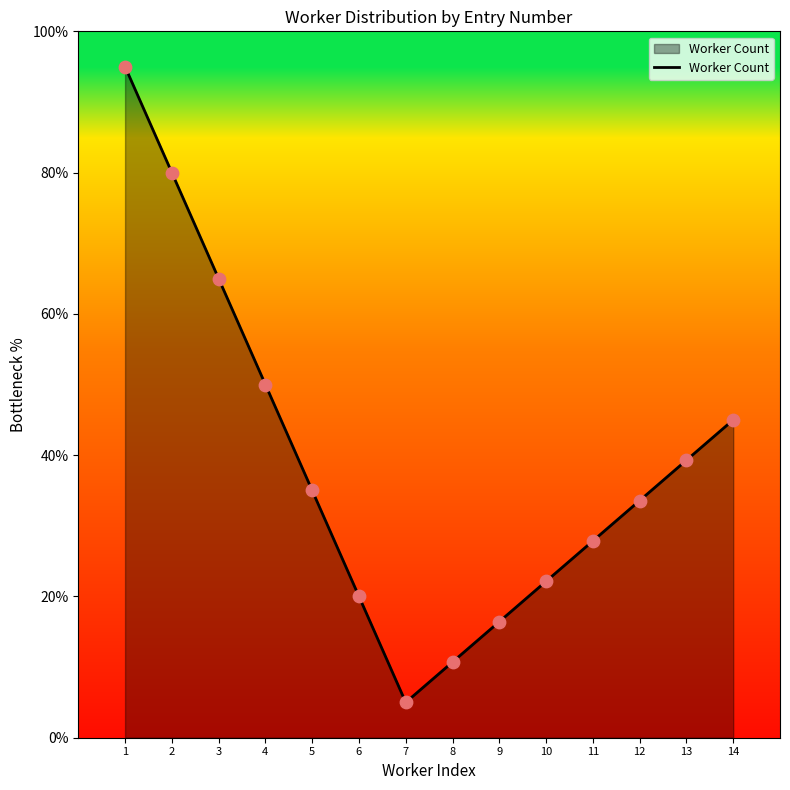

What is the change in value from 2 to 13?

-40.7